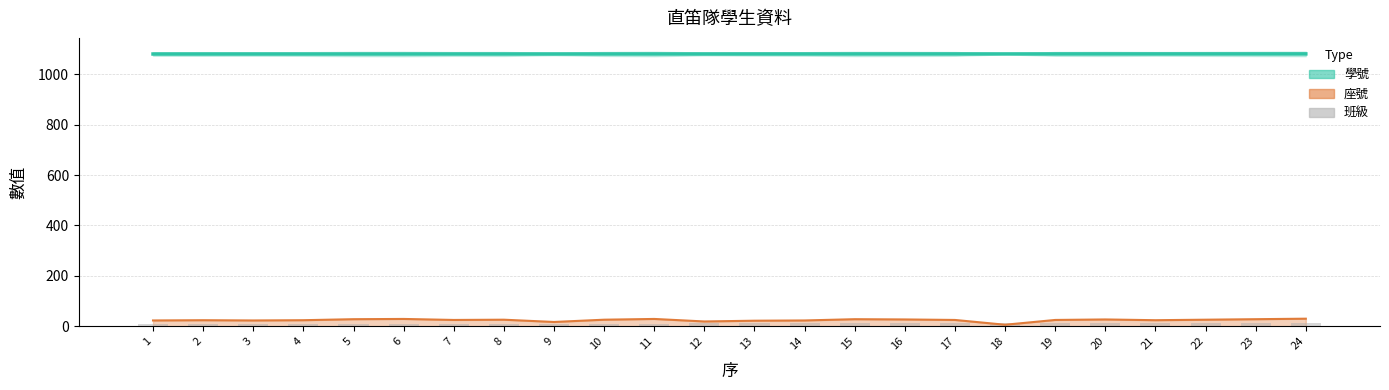

How many values are below 11?

11